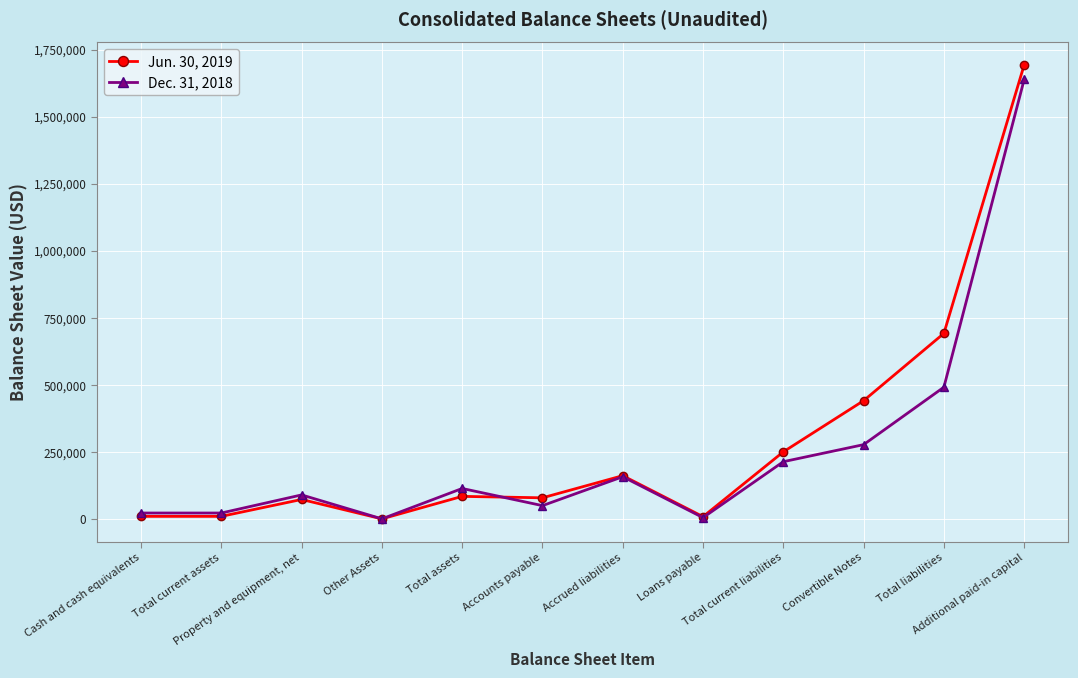

True or false: Dec. 31, 2018 has more than 0 interior local peaks.

True